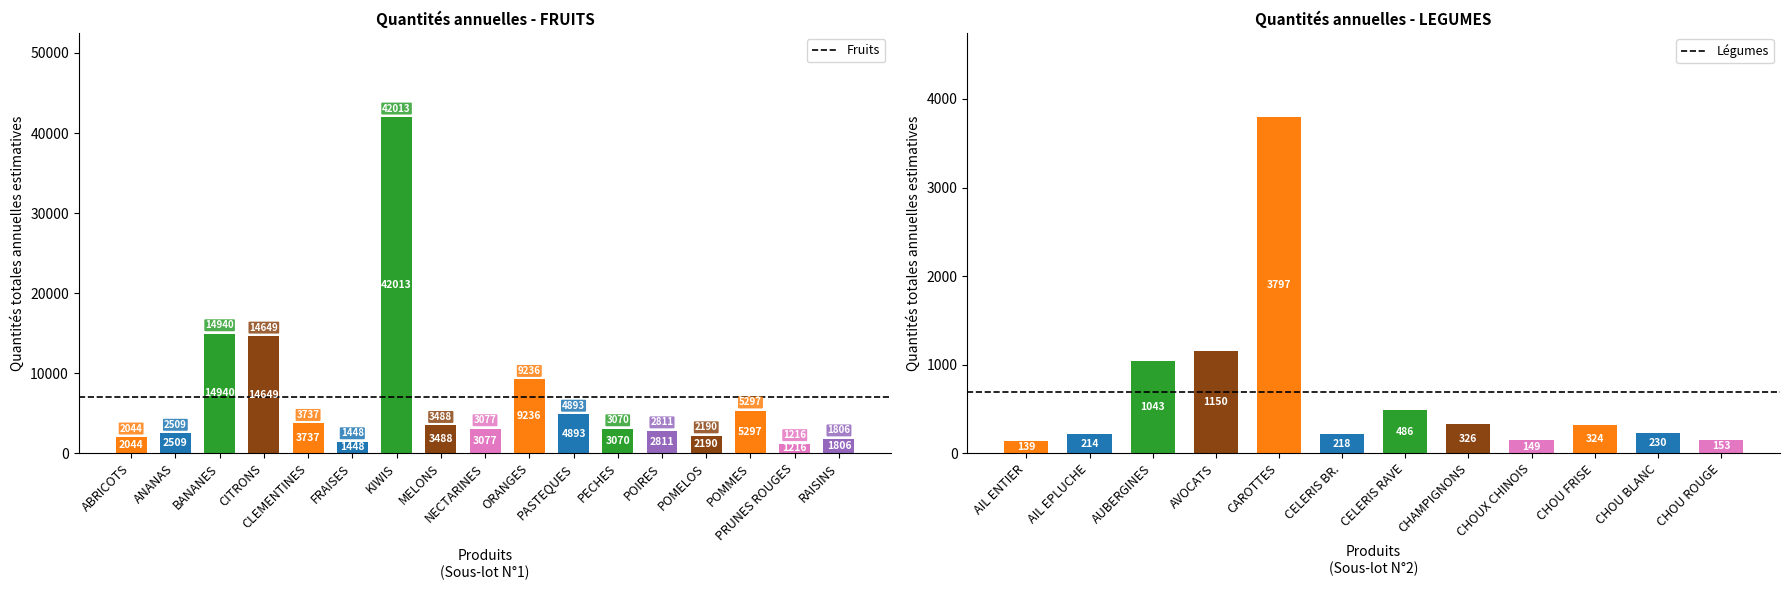

Which has a higher value, ANANAS or MELONS?

MELONS